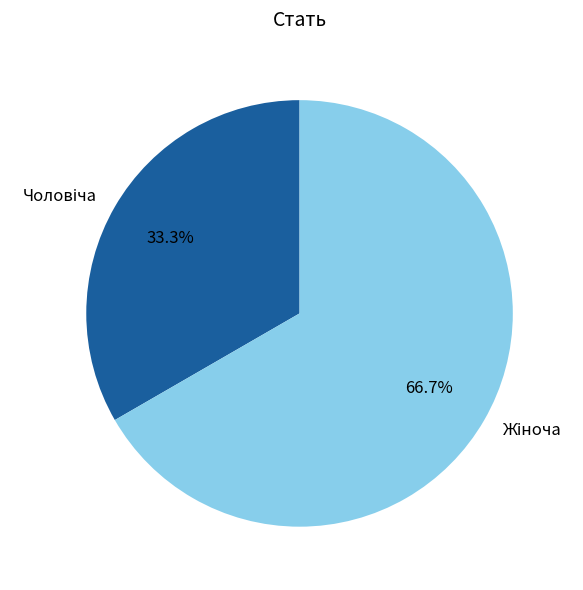

Does any single category account for the majority?

Yes